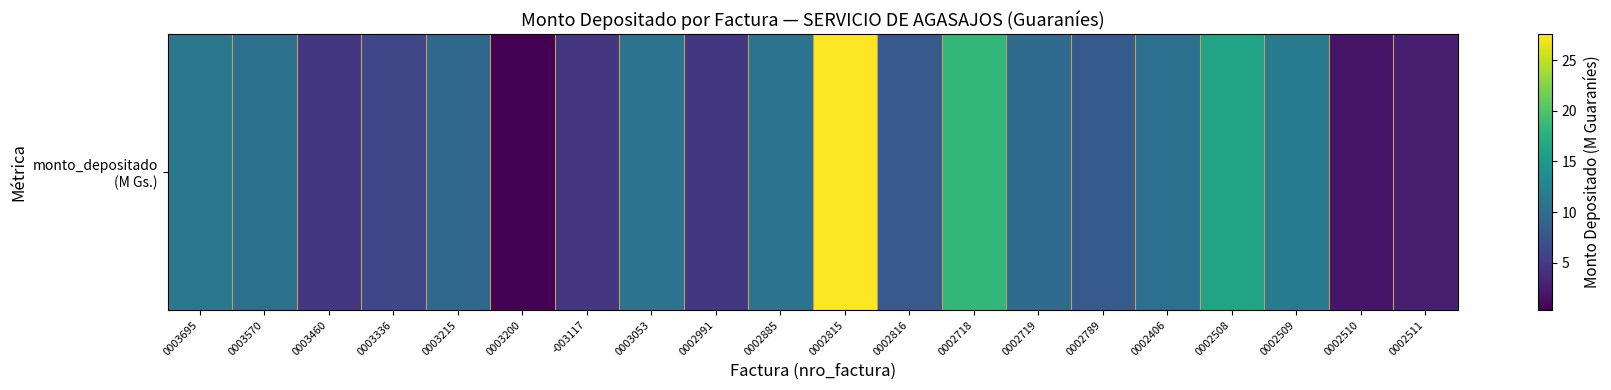

How many categories are shown in the chart?

20